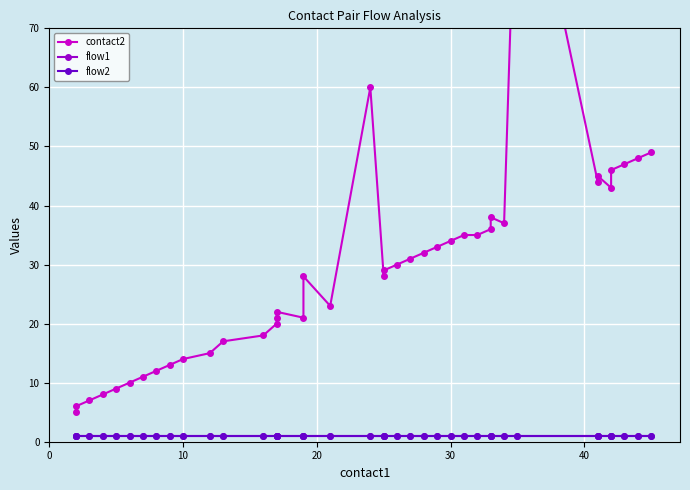

What is the lowest value of the flow1 series?

1